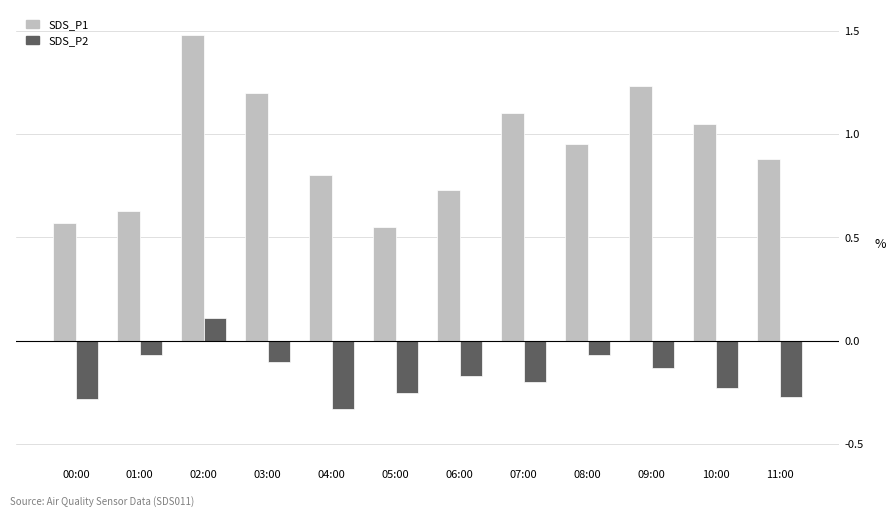

The value of SDS_P1 at 04:00 is 0.8. True or false?

True